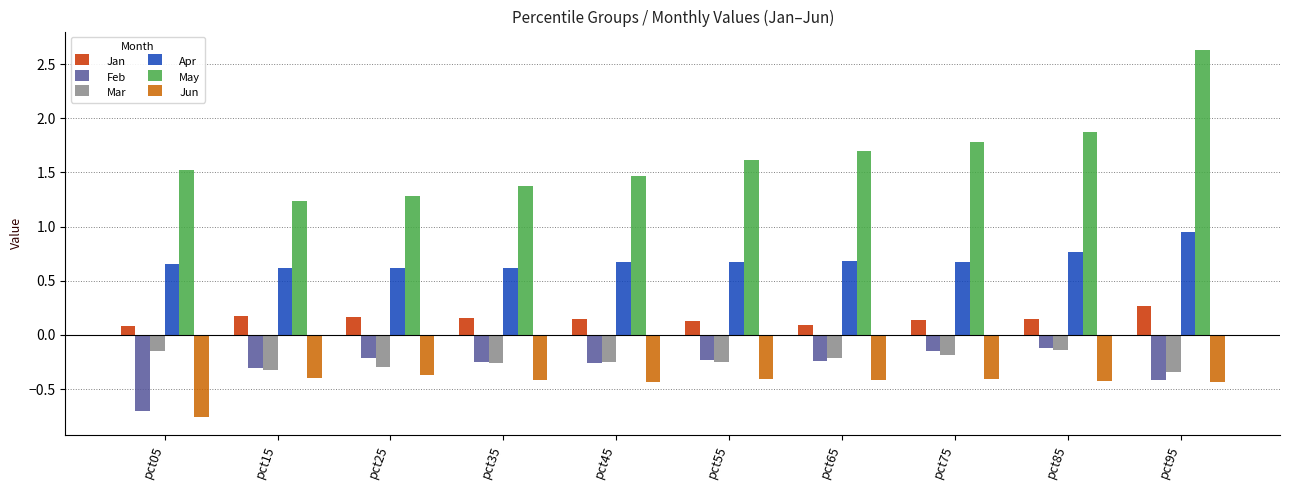

Which category has the highest value in the Jan series?

pct95